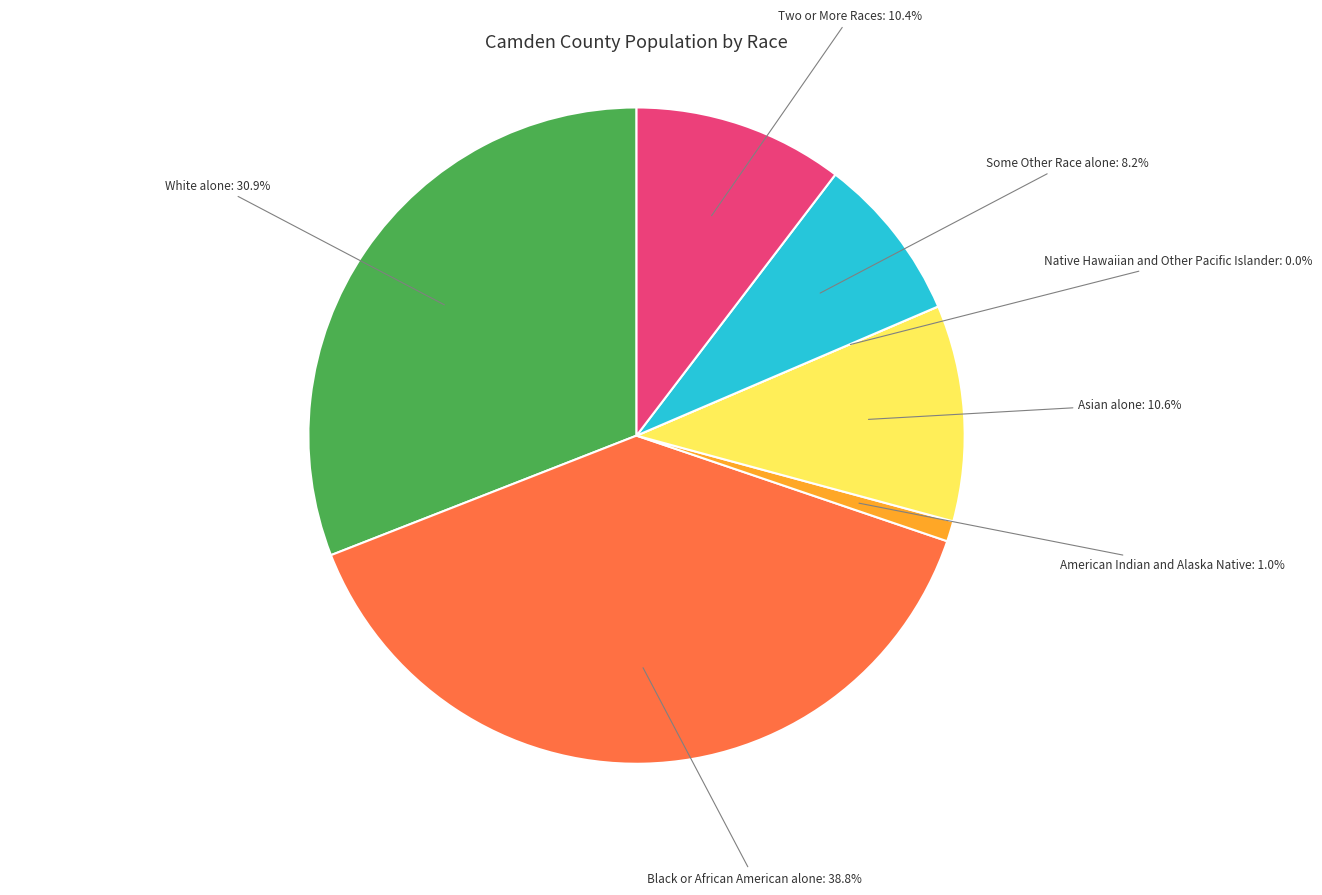

Count the number of slices in the pie.

7